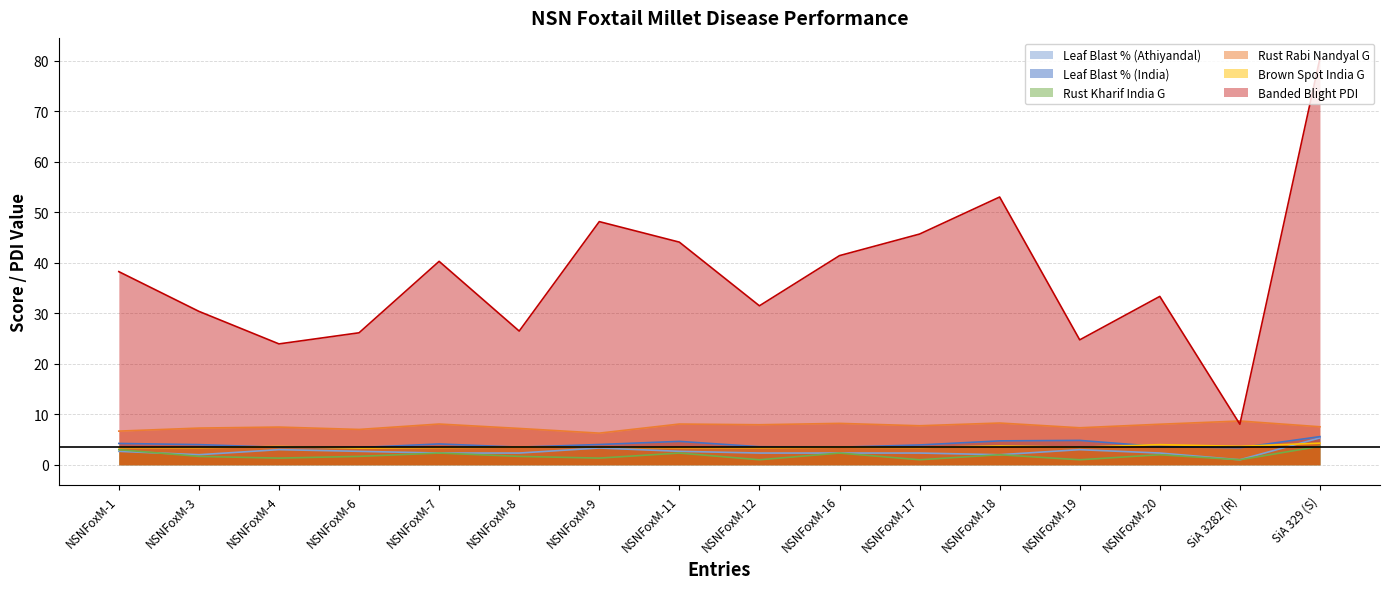

True or false: Rust Rabi Nandyal G and Leaf Blast % (Athiyandal) cross at least once.

False